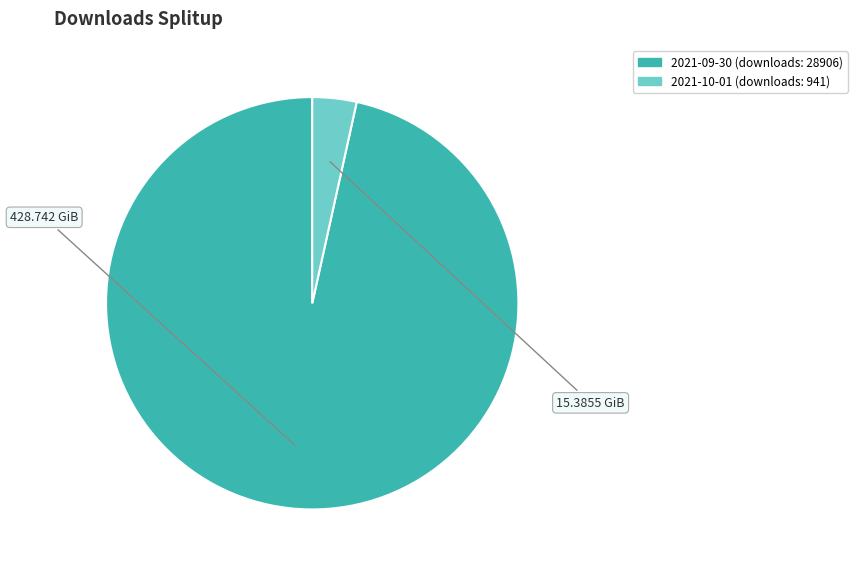

How many segments does this pie chart have?

2